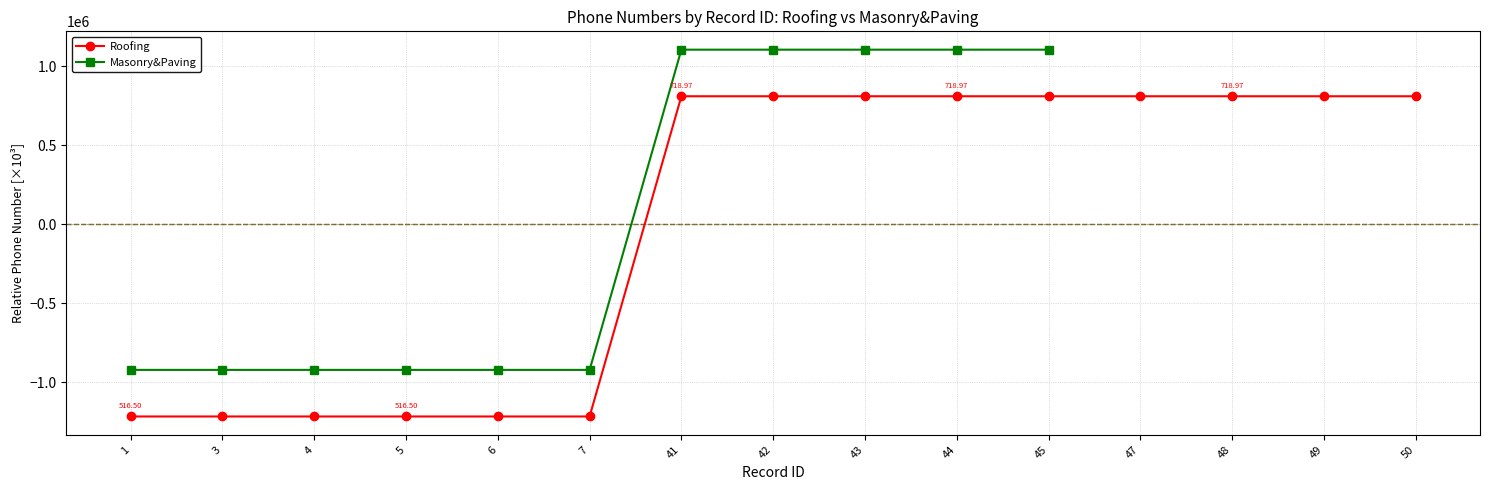

What is the value of the 2nd point from the left?

-1214818.9